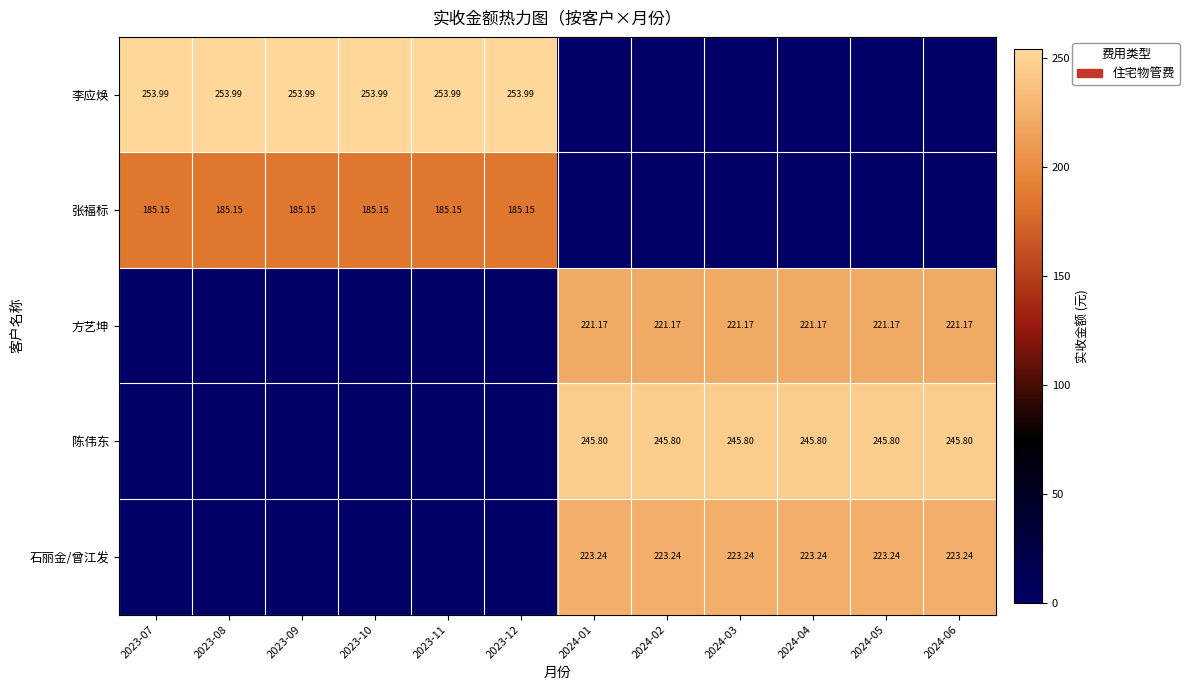

List the series in order of their peak value, highest first.

李应焕, 陈伟东, 石丽金/曾江发, 方艺坤, 张福标